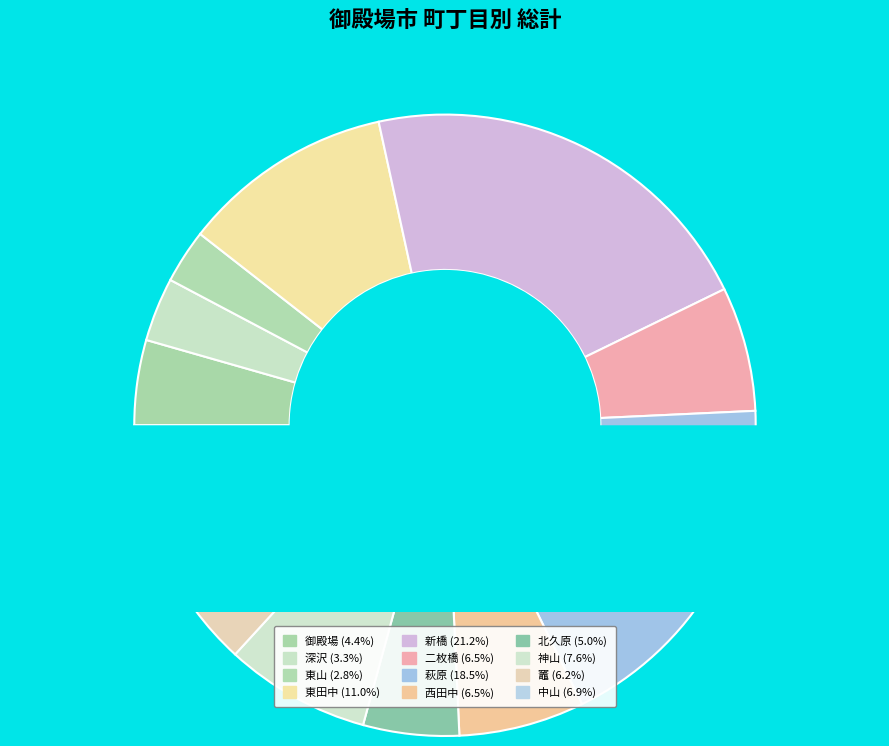

To the nearest percent, what portion does 中山 represent?

7%